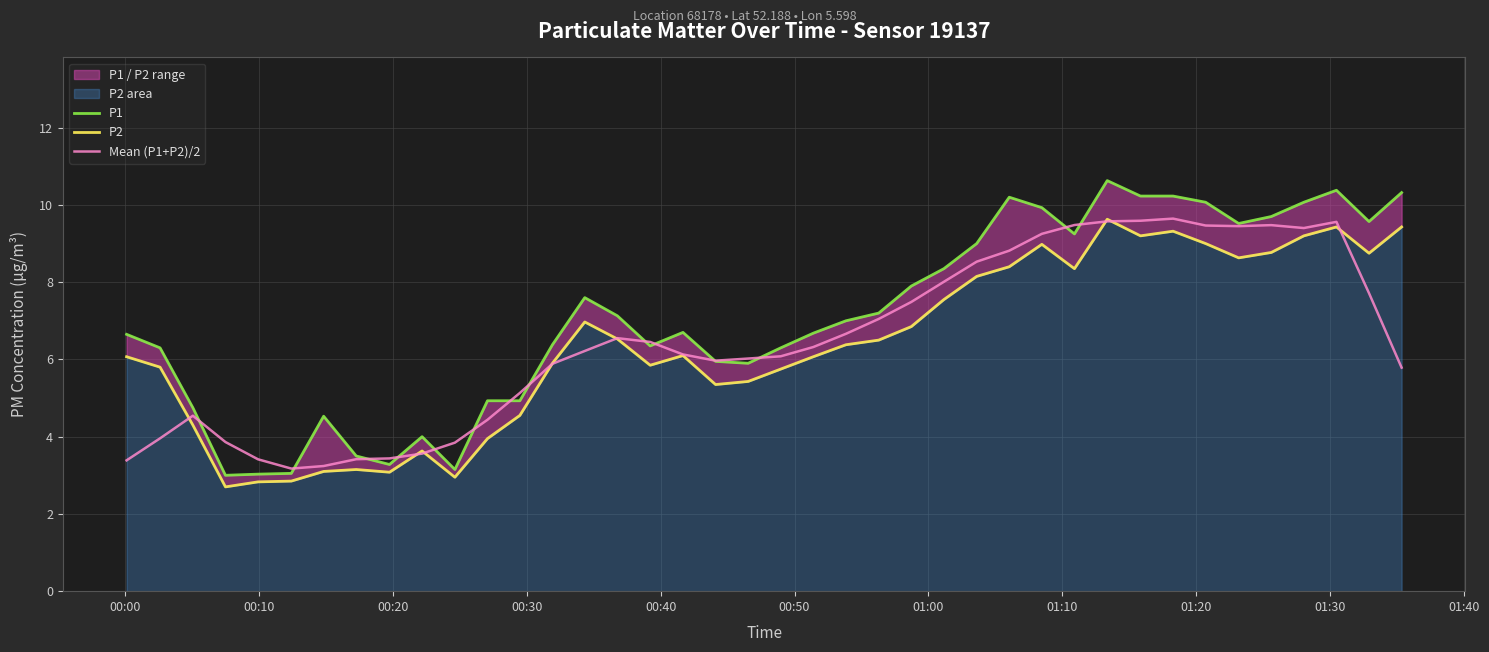

Does the chart have visible grid lines?

Yes